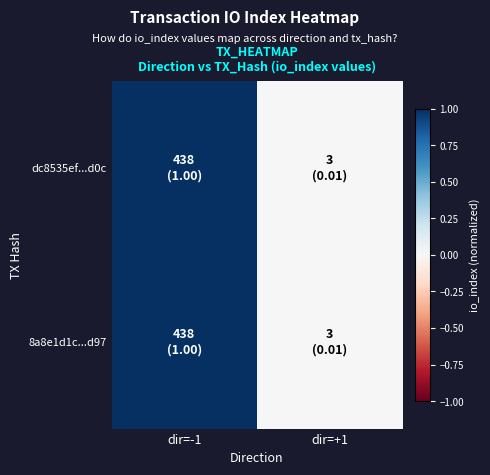

Between dir=+1 and dir=-1, which is larger?

dir=-1